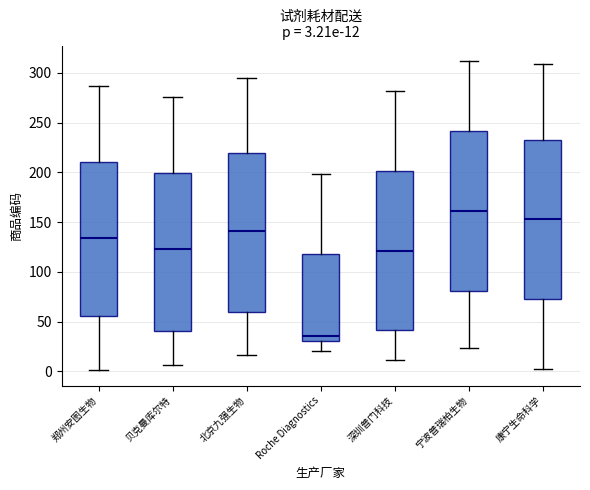

Which box has the highest median line?

宁波普瑞柏生物